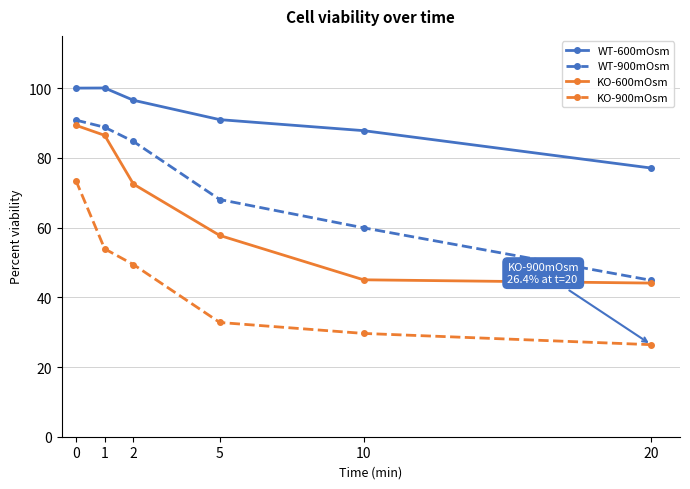

Is the value of WT-900mOsm at 20 greater than the value of WT-600mOsm at 2?

No